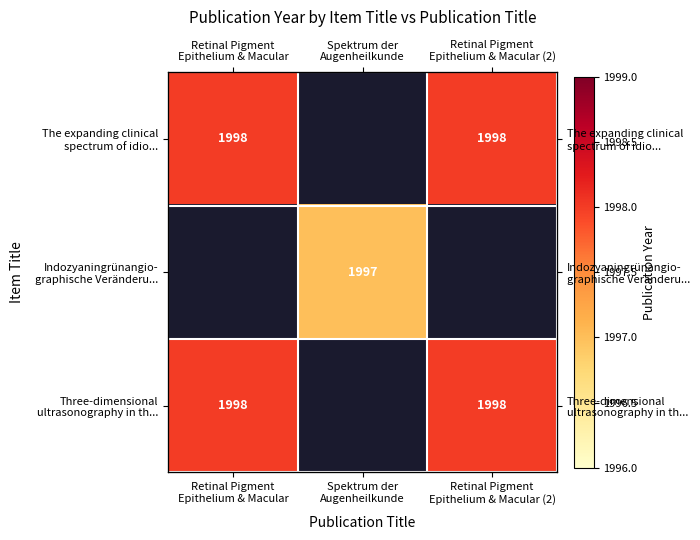

At which label is Three-dimensional ultrasonography in th... closest to 1998?

Retinal Pigment Epithelium & Macular